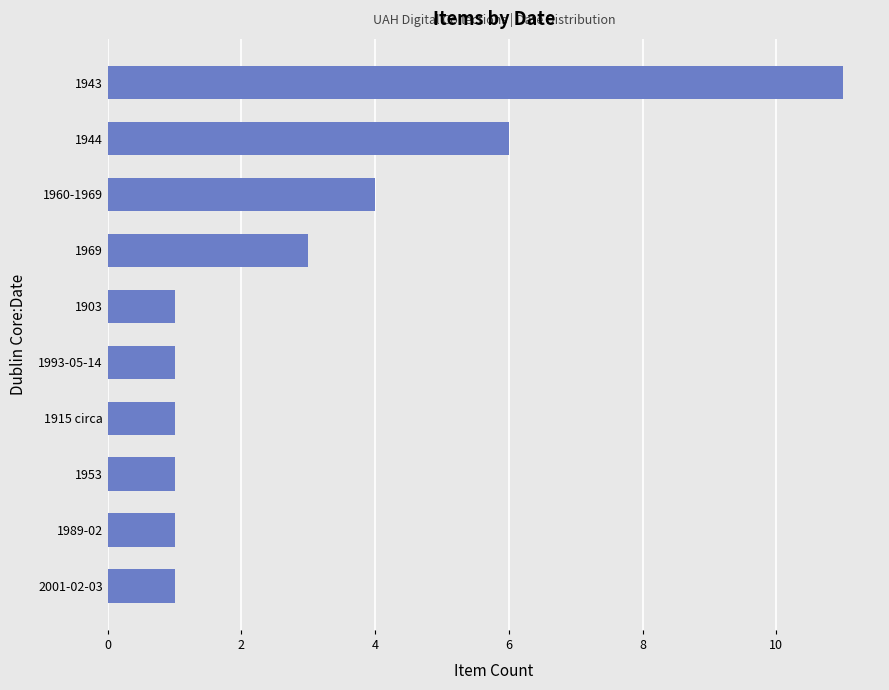

What is the ratio of the value at 1943 to the value at 1903?

11.0